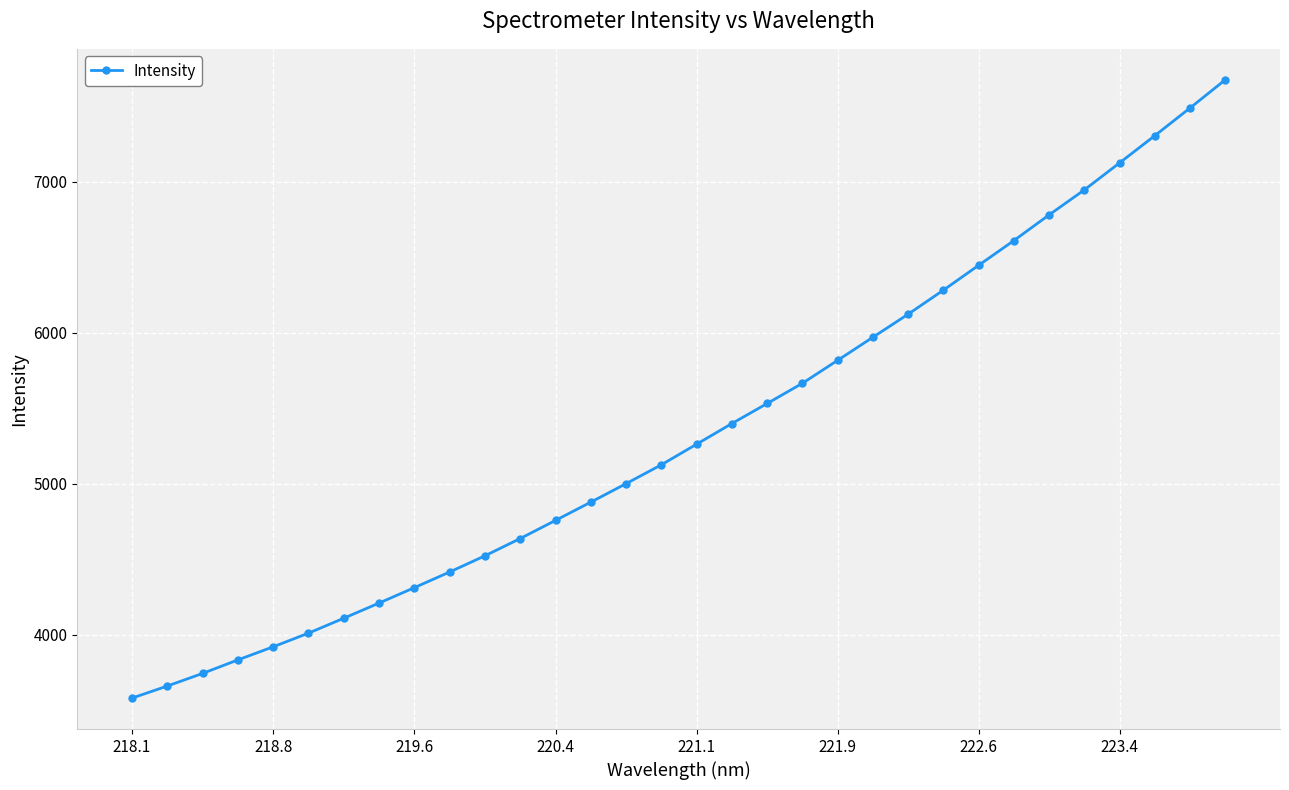

What is the maximum value shown in the chart?

7677.3